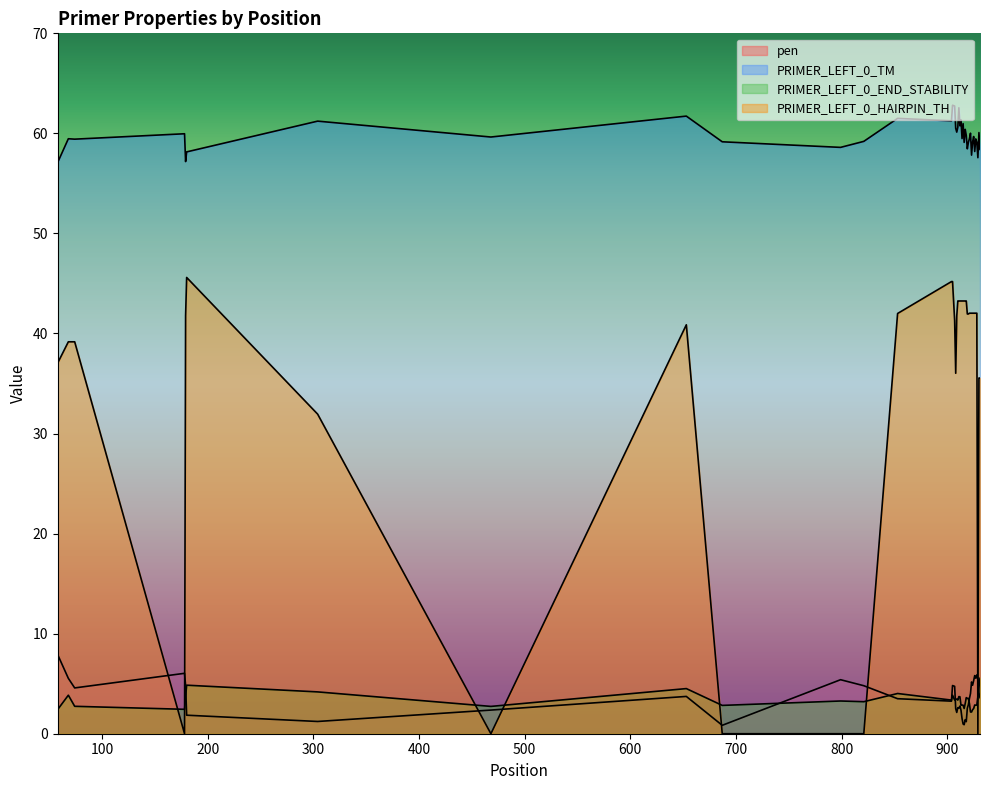

Reading right to left, extract all data points from this chart.

pen: 3.6	4.1	5.4	5.9	5.5	5.8	5.3	4.8	5.2	4.0	3.5	2.9	2.5	1.2	1.4	0.9	1.0	1.5	2.4	2.8	2.6	2.6	2.1	2.5	4.7	4.8	3.3	3.5	4.8	5.4	0.8	3.7	2.4	1.2	1.9	4.8	6.0	4.6	5.5	7.9
PRIMER_LEFT_0_TM: 58.4	60.1	57.6	59.1	59.5	58.2	59.7	59.2	57.8	60.0	59.5	59.1	58.5	59.8	60.4	59.1	61.0	59.5	61.4	60.8	62.6	60.6	60.1	60.5	62.7	62.8	61.3	61.5	59.2	58.6	59.2	61.7	59.6	61.2	58.1	57.2	60.0	59.4	59.5	57.1
PRIMER_LEFT_0_END_STABILITY: 5.5	4.6	3.7	2.9	2.9	2.9	2.5	2.4	2.2	2.2	3.0	3.5	3.5	3.6	3.0	2.5	2.9	2.9	2.9	3.7	3.7	3.4	3.5	3.5	3.4	3.9	3.4	4.0	3.2	3.3	2.8	4.5	2.7	4.2	4.8	3.7	2.4	2.7	3.9	2.4
PRIMER_LEFT_0_HAIRPIN_TH: 35.5	35.5	0.0	42.0	42.0	42.0	42.0	42.0	42.0	42.0	42.0	42.0	42.0	43.2	43.2	43.2	43.2	43.2	43.2	43.2	43.2	43.2	41.8	36.0	41.3	45.2	45.2	42.0	0.0	0.0	0.0	40.9	0.0	31.9	45.6	41.8	0.0	39.2	39.2	37.1